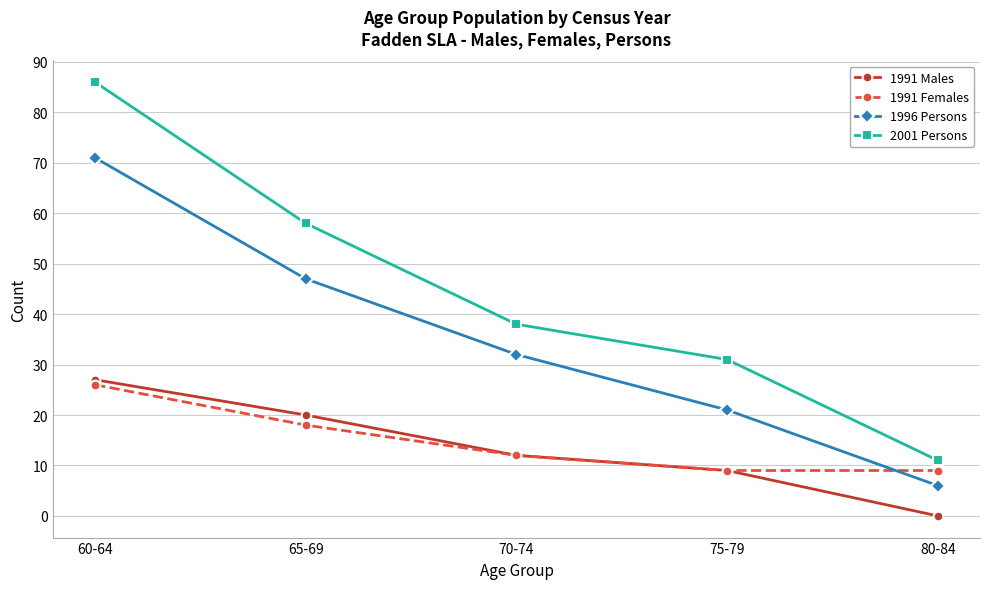

Which series changed the most between 60-64 and 70-74?

2001 Persons